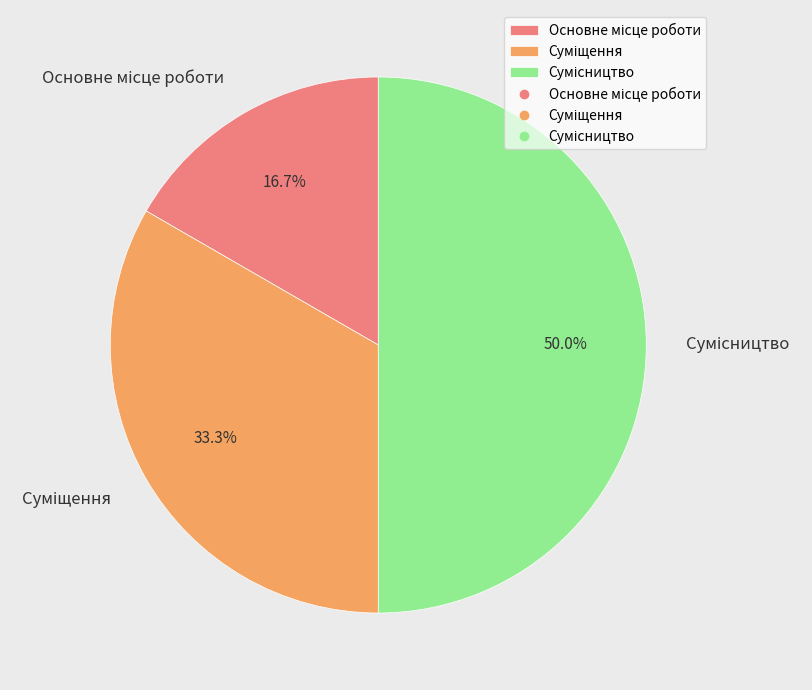

To the nearest percent, what is the combined percentage of Основне місце роботи and Суміщення?

50%